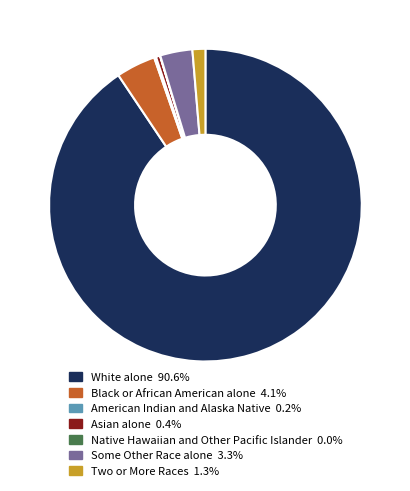

Is there any slice that represents more than half of the pie?

Yes